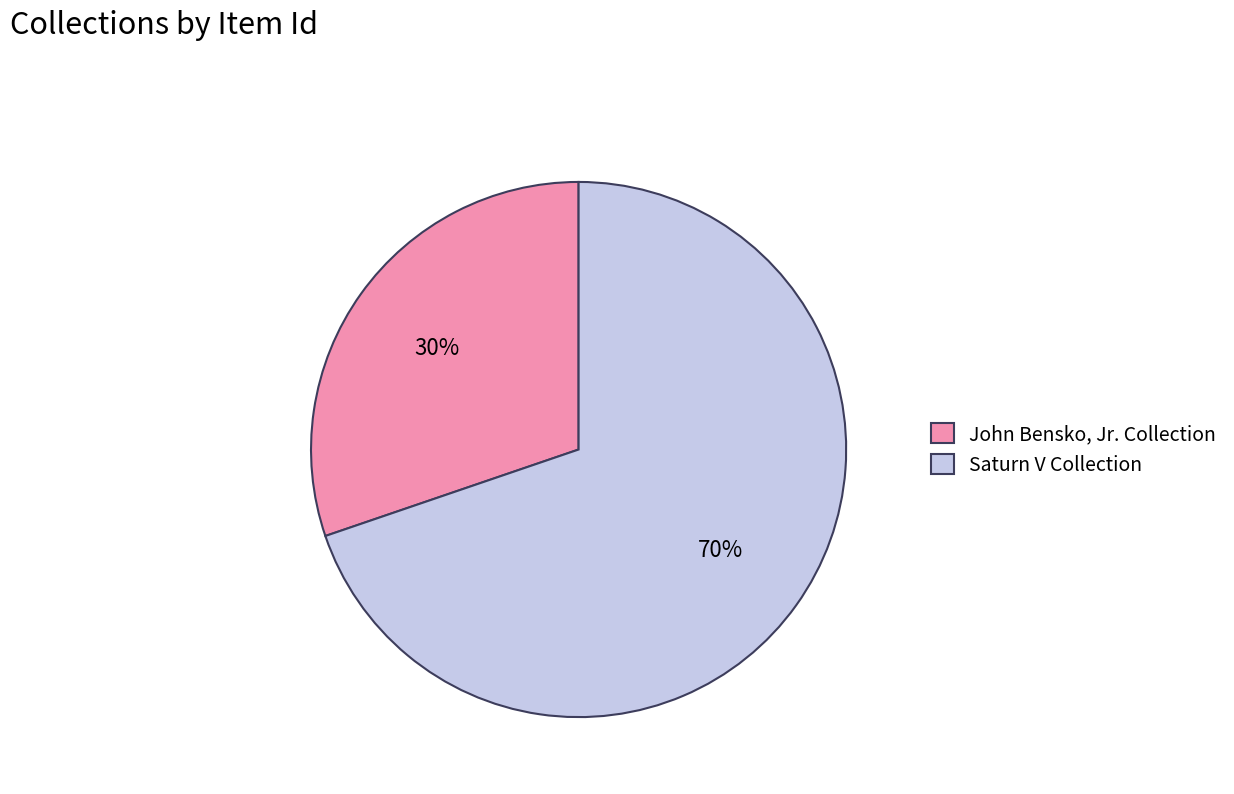

Which category accounts for the majority?

Saturn V Collection